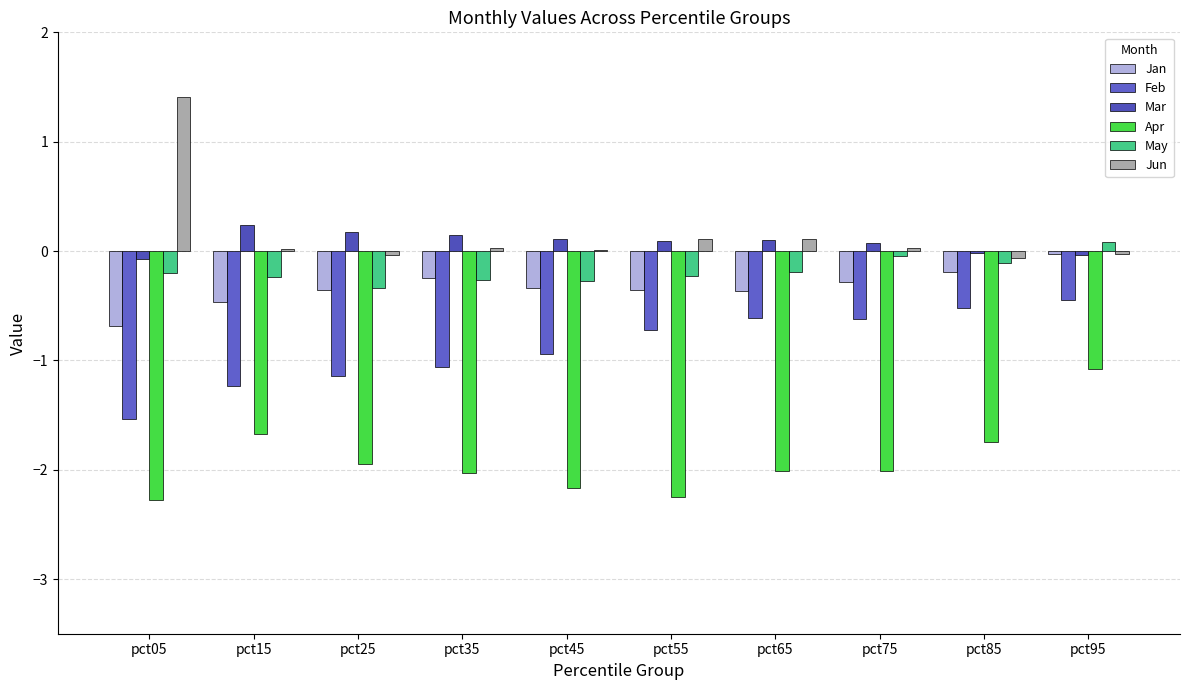

Does the chart contain stacked bars?

No